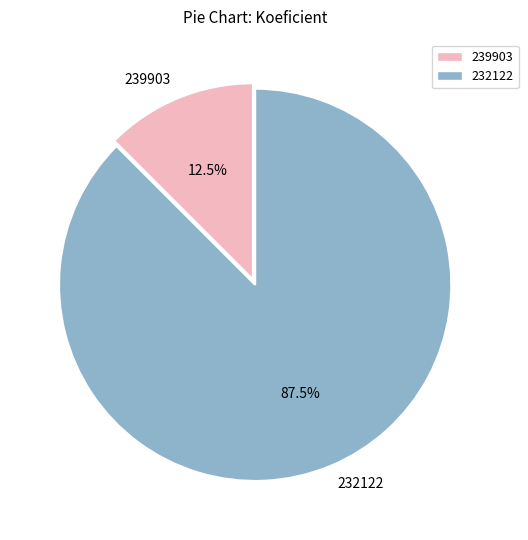

How many slices are in this pie chart?

2